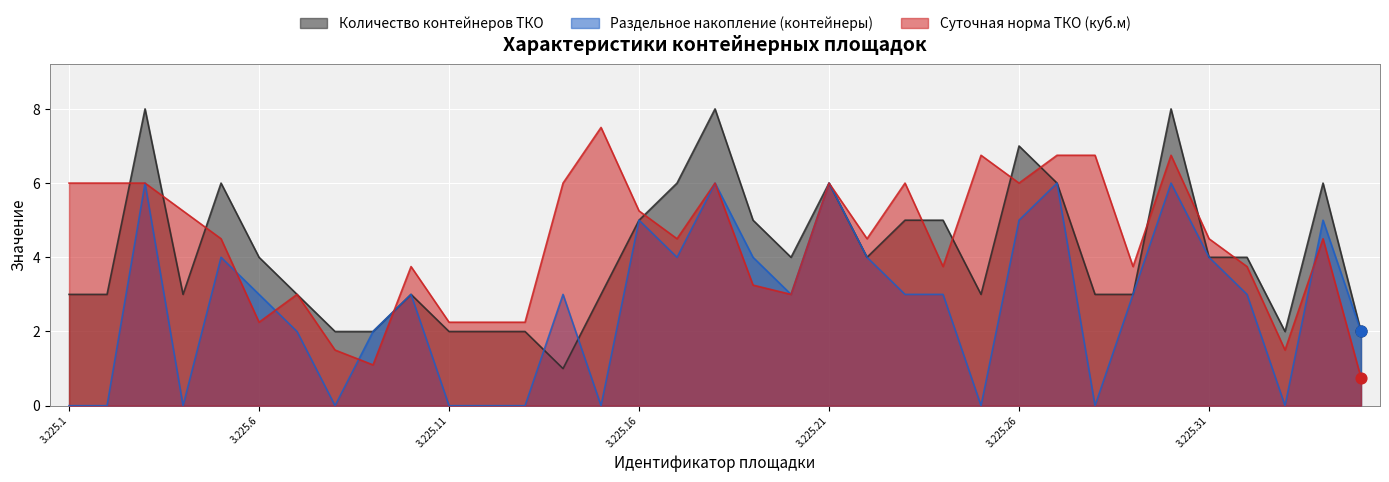

At which category is the sum across all series the highest?

3.225.30